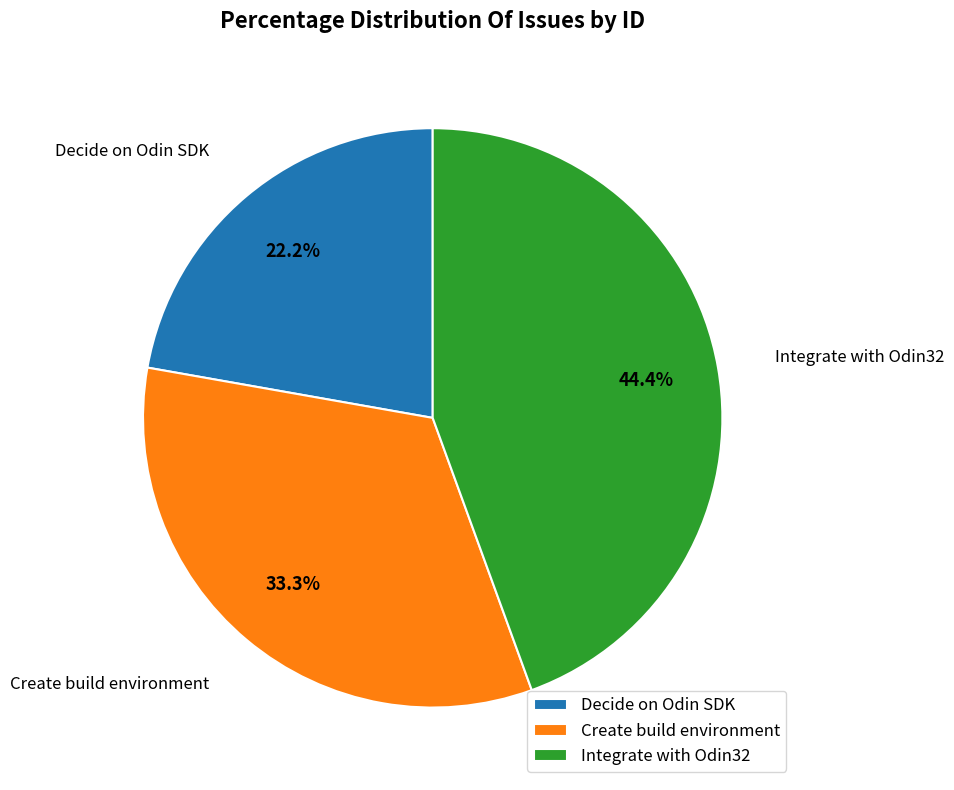

Which category has the smallest portion of the pie?

Decide on Odin SDK